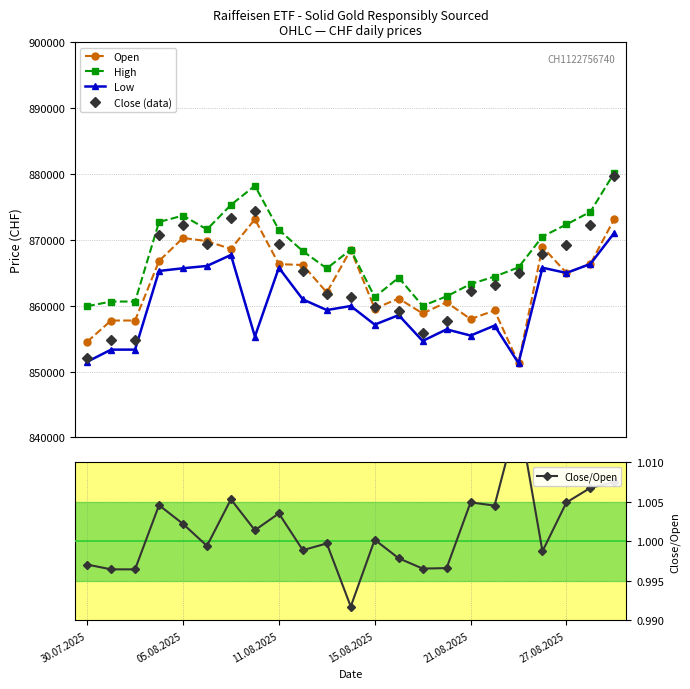

Is this an area chart (filled region under the line)?

No